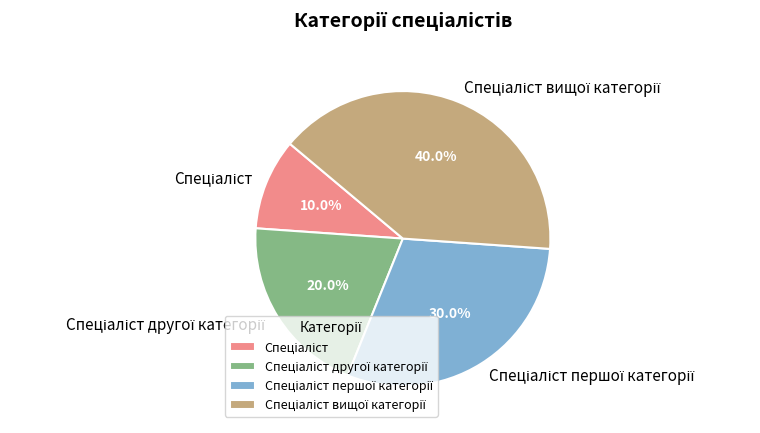

How many segments does this pie chart have?

4